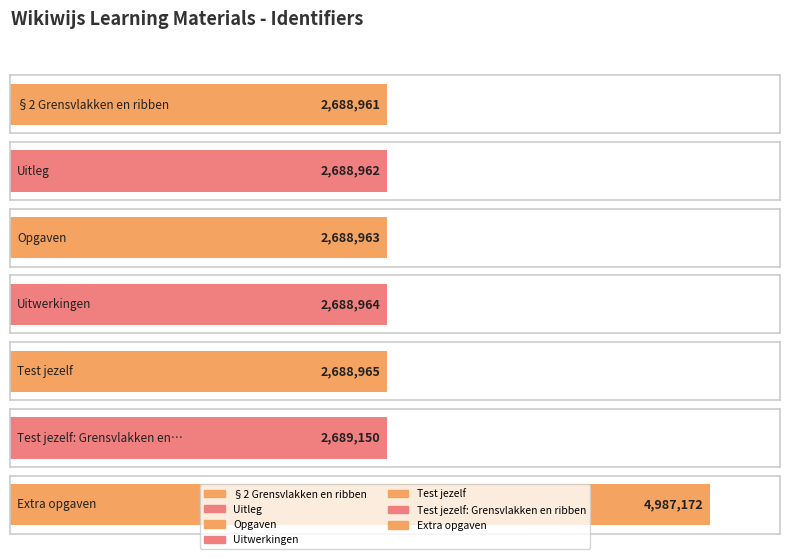

Between Test jezelf: Grensvlakken en ribben and Opgaven, which is larger?

Test jezelf: Grensvlakken en ribben